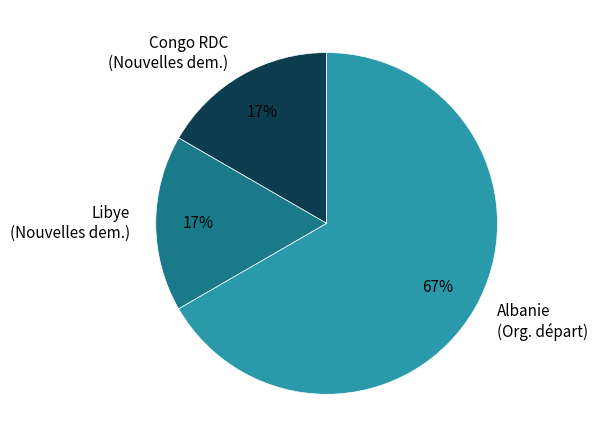

Count the number of slices in the pie.

3